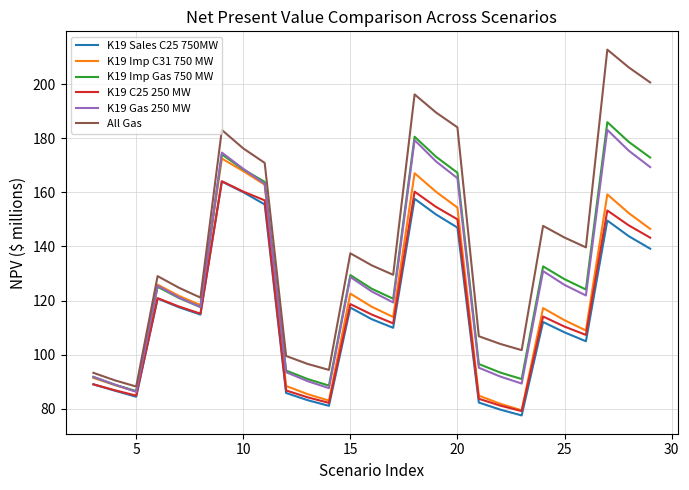

What is the minimum value shown in the chart?

77.5